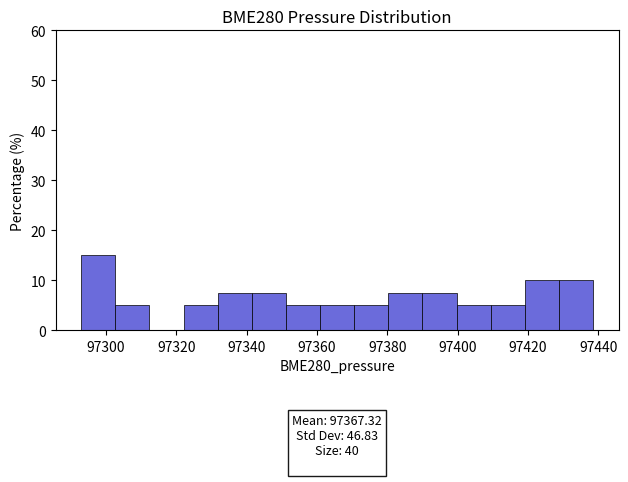

Over which range of the x-axis is the bar tallest?

97292 to 97302